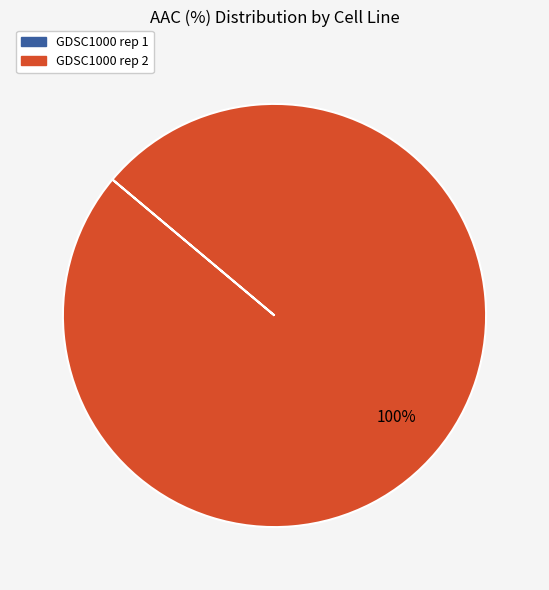

What is the majority slice?

GDSC1000 rep 2